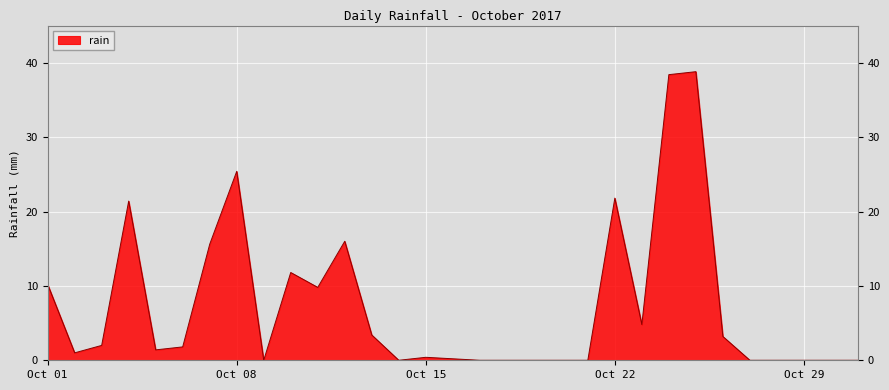

What is the greatest value displayed?

38.8